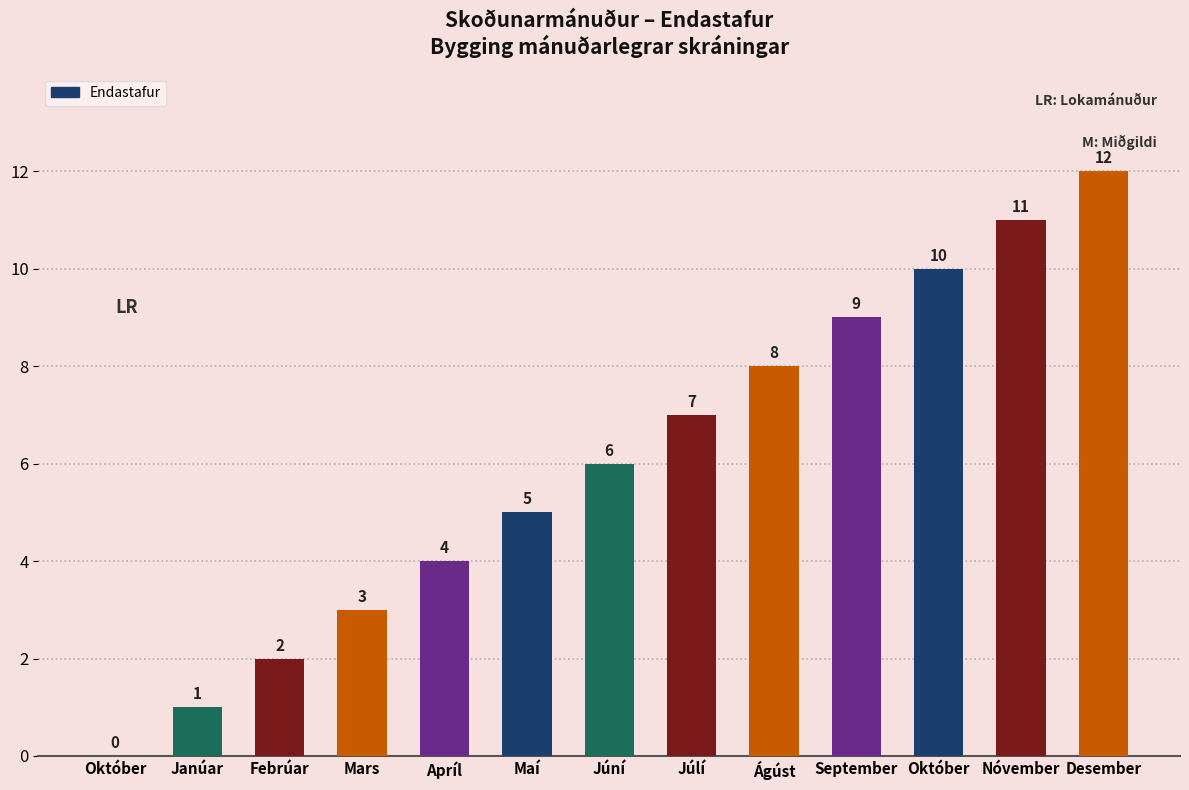

Count the number of categories in the chart.

13